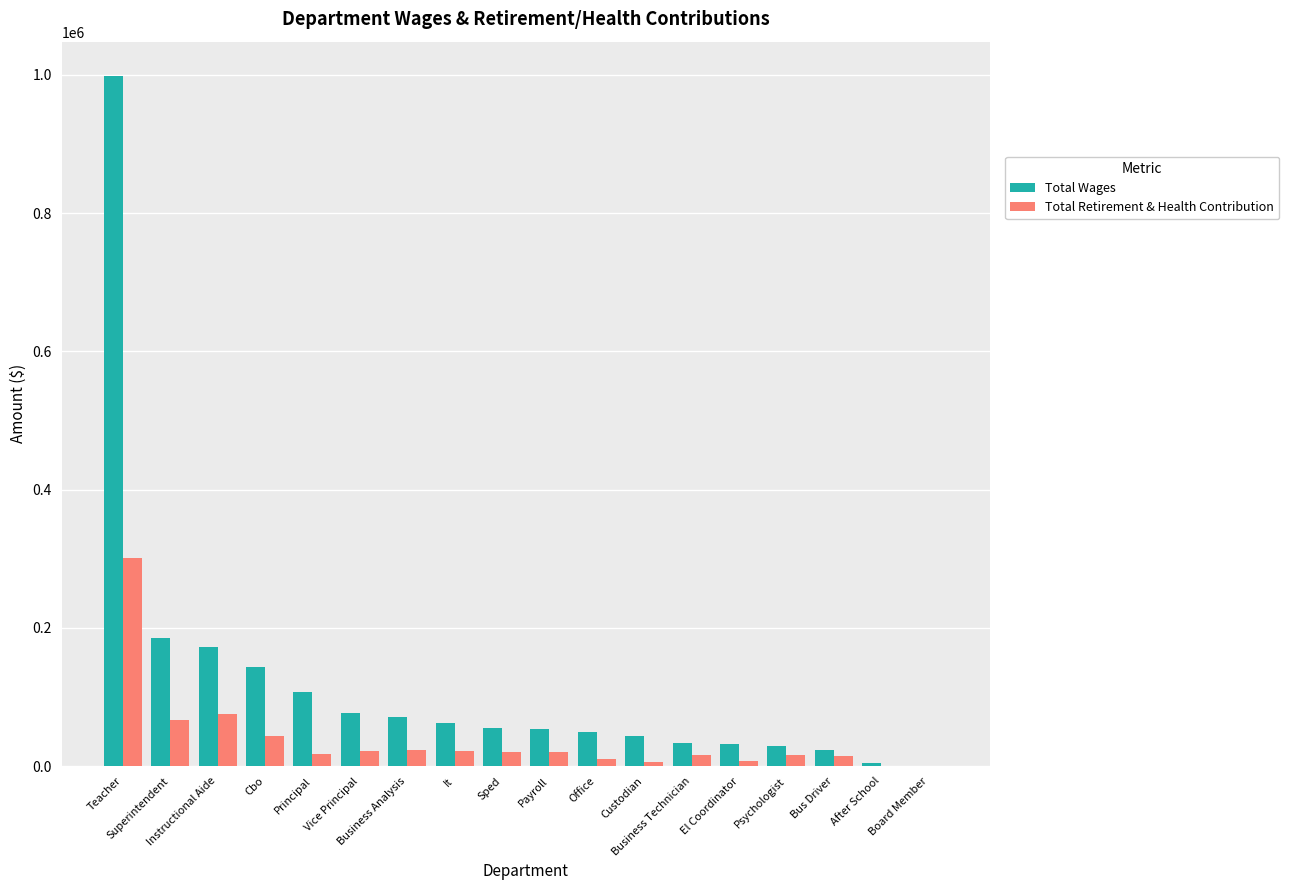

What is the sum of all Total Retirement & Health Contribution values?

682807